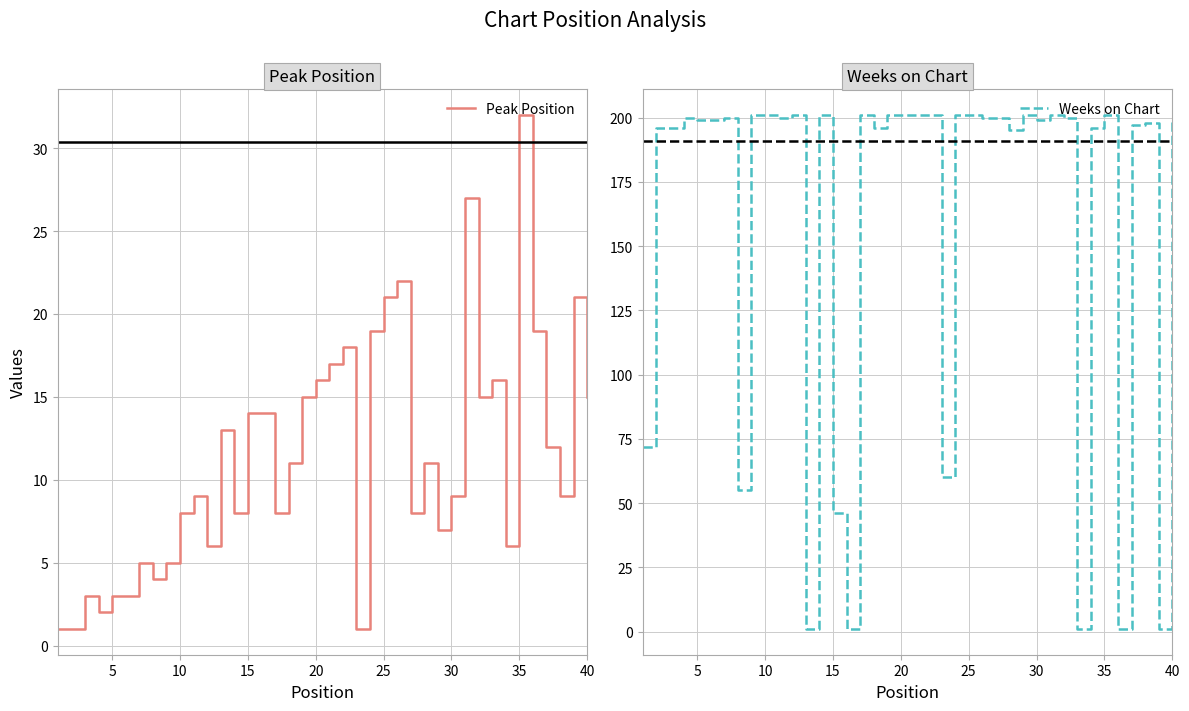

True or false: Peak Position has a value of 23 at 20.

False